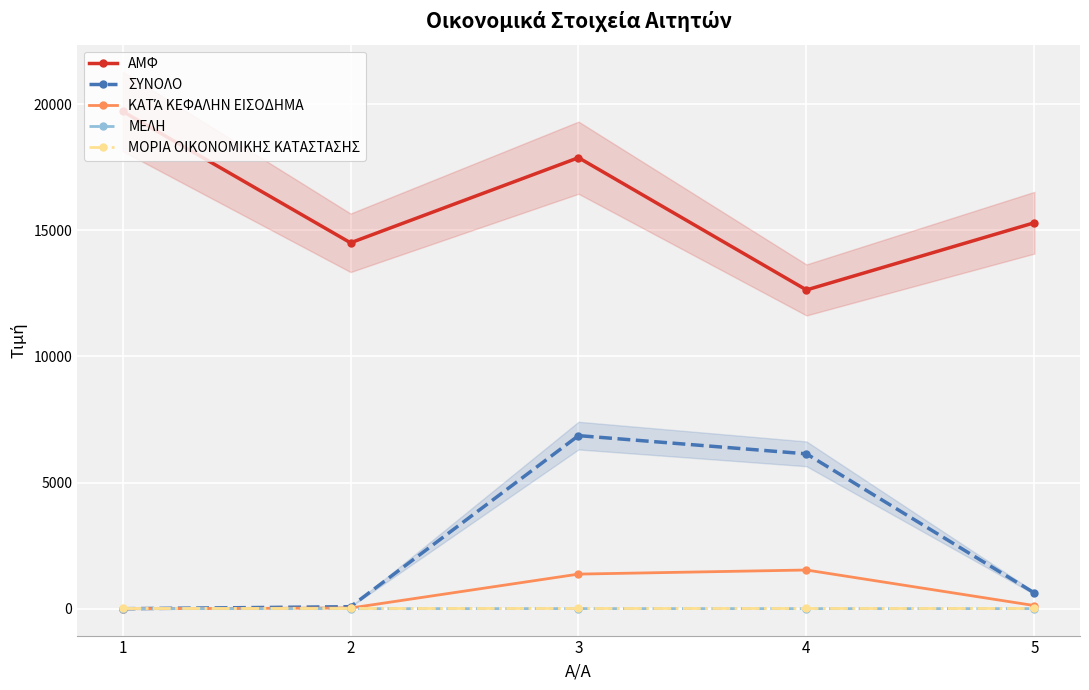

List the series in order of their peak value, highest first.

ΑΜΦ, ΣΥΝΟΛΟ, ΚΑΤΆ ΚΕΦΑΛΗΝ ΕΙΣΟΔΗΜΑ, ΜΟΡΙΑ ΟΙΚΟΝΟΜΙΚΗΣ ΚΑΤΑΣΤΑΣΗΣ, ΜΕΛΗ